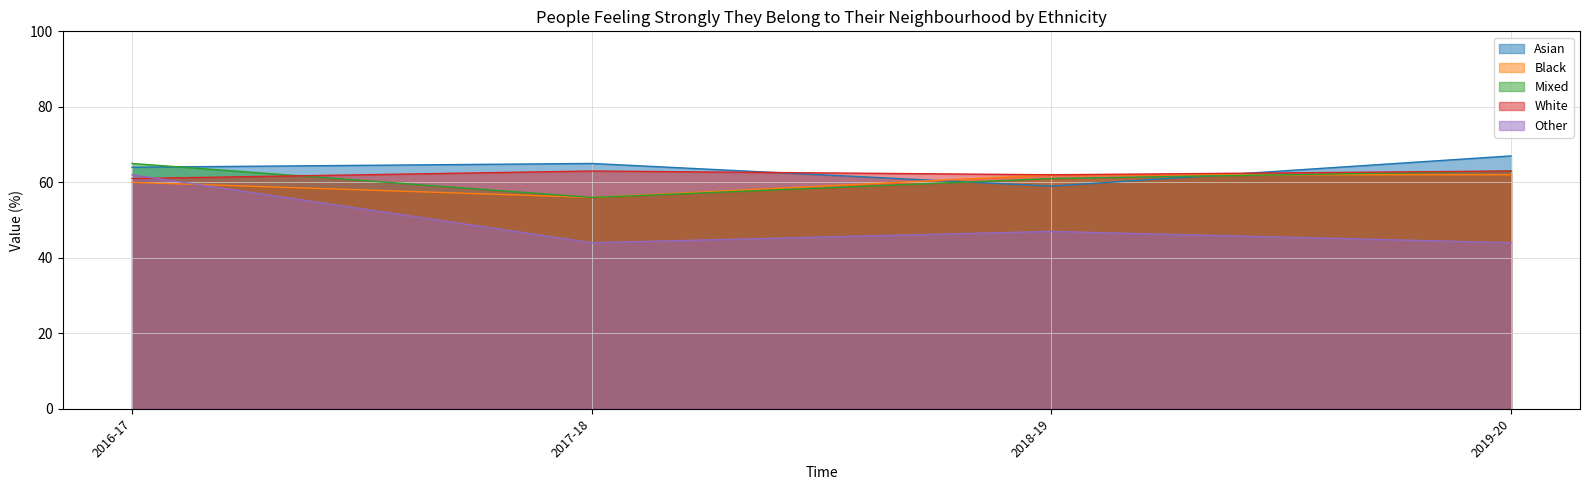

True or false: Black has a value of 62 at 2018-19.

True